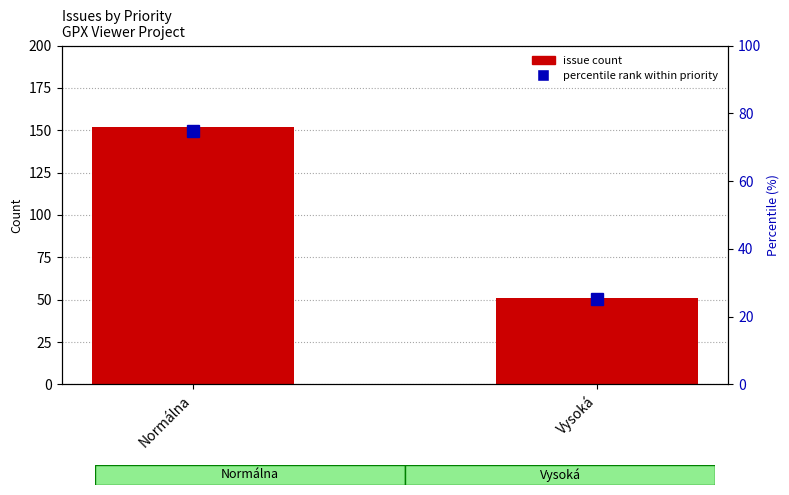

At Normálna, list the series in order from smallest to largest.

percentile rank within priority, issue count